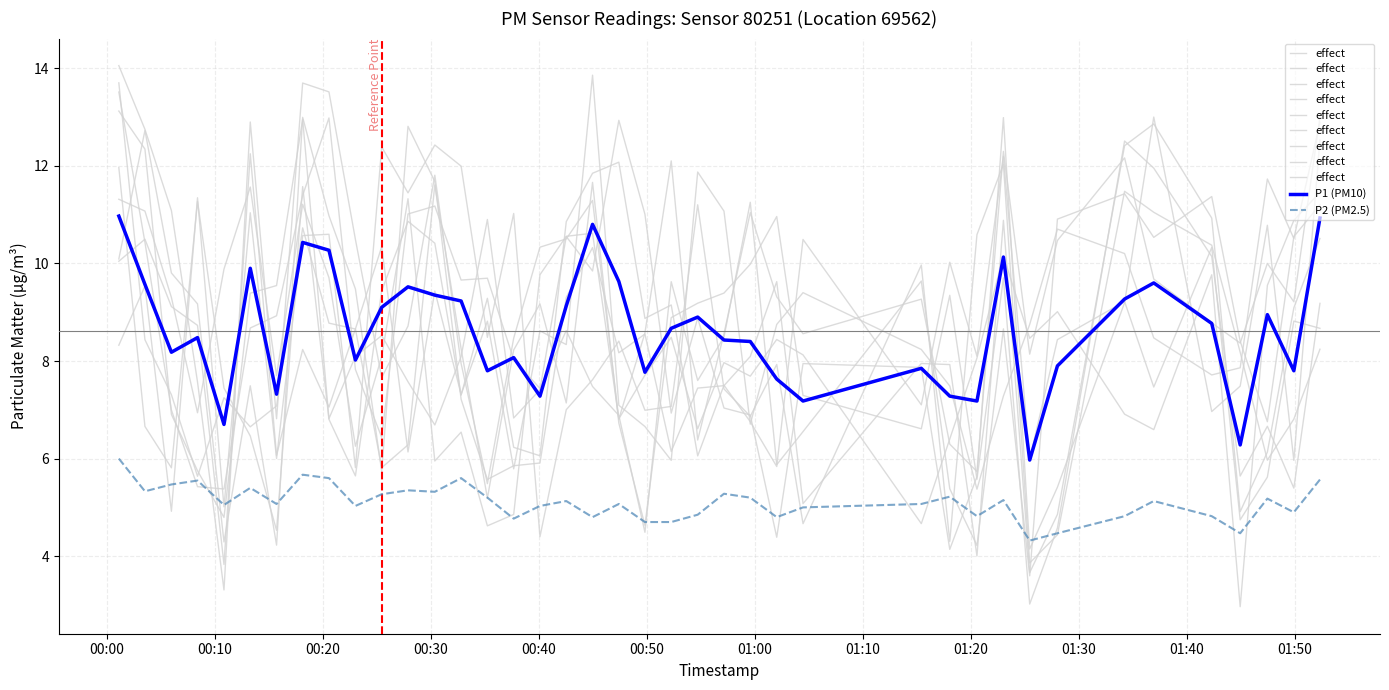

What is the highest value of the P2 (PM2.5) series?

6.0